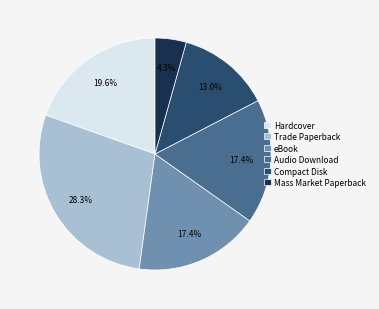

What is the largest slice in the pie chart?

Trade Paperback